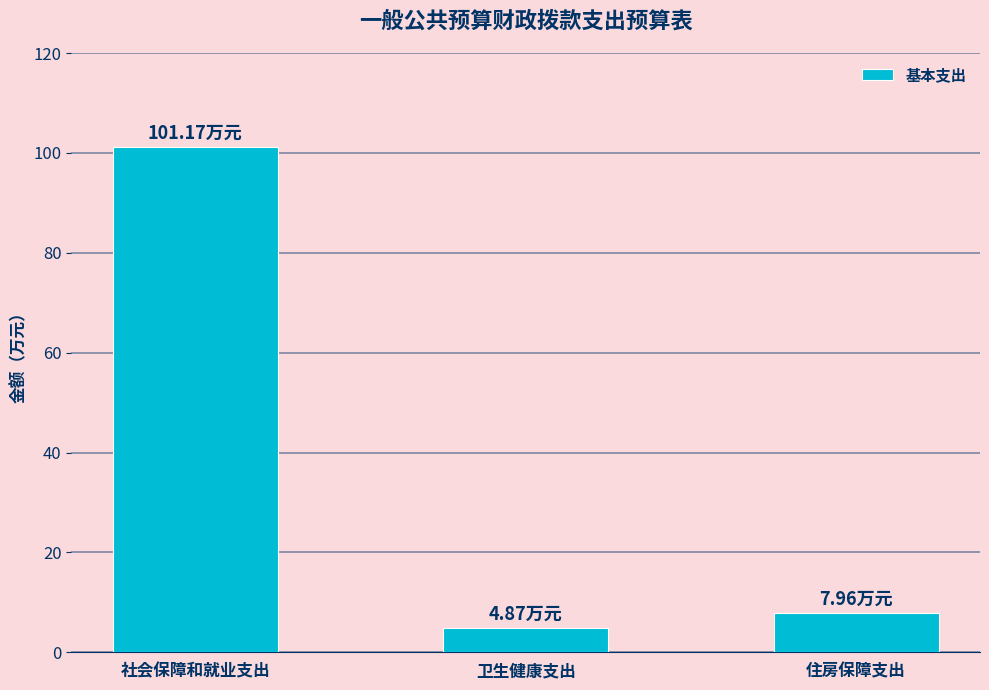

What is the label of the 3rd bar from the right?

社会保障和就业支出